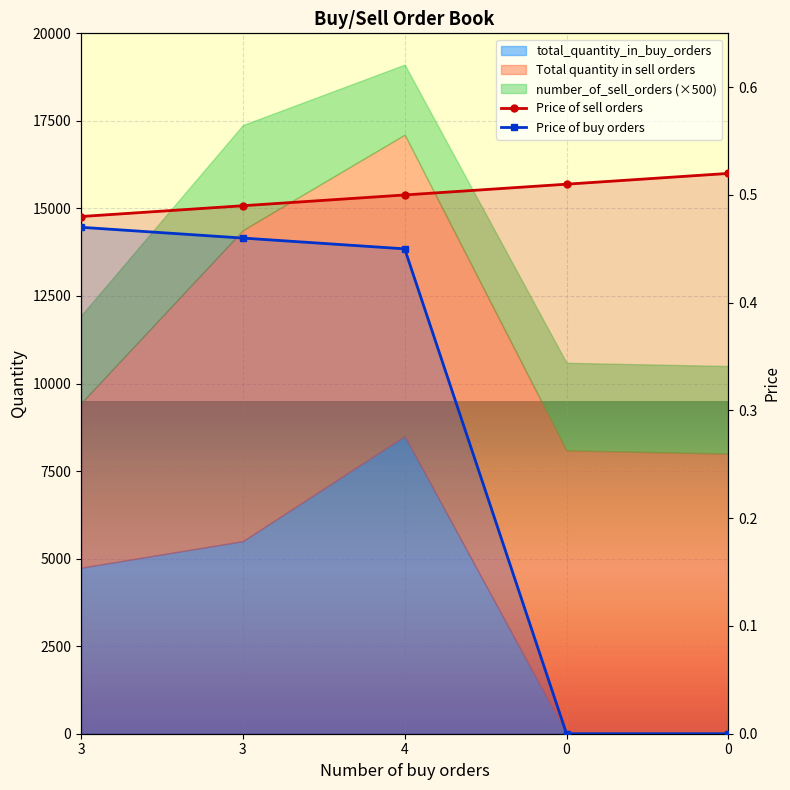

Count the Price of buy orders values in the range 0 to 1.

5